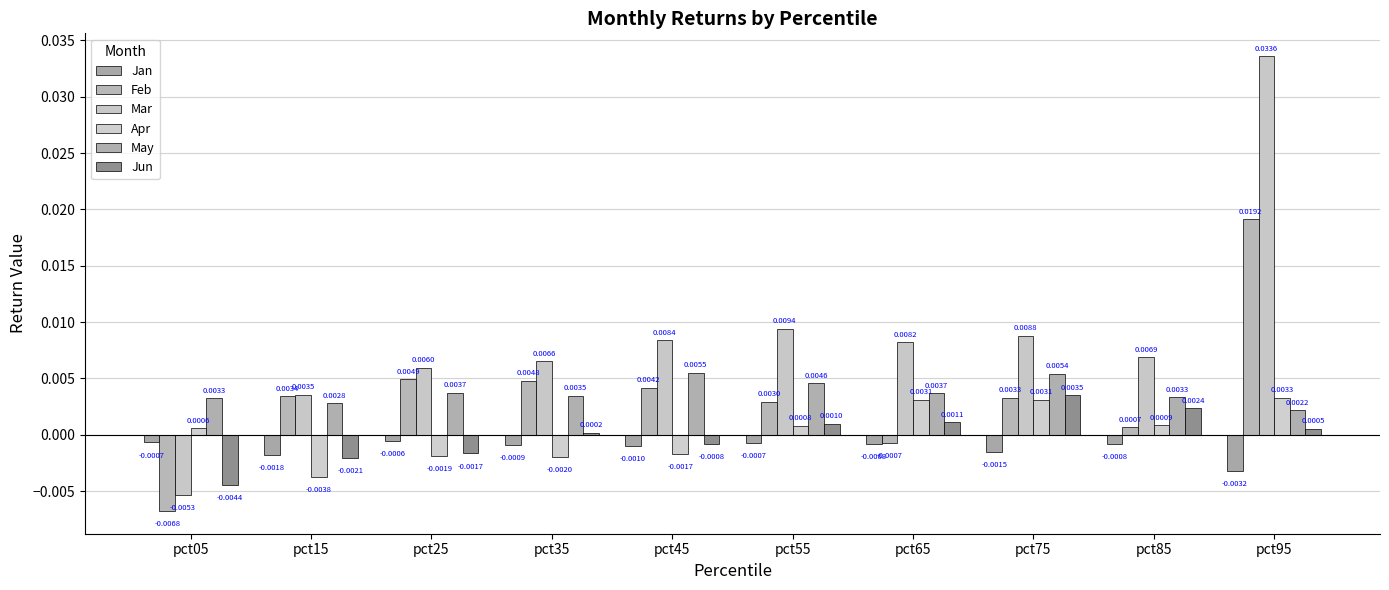

How many distinct data groups are displayed?

6